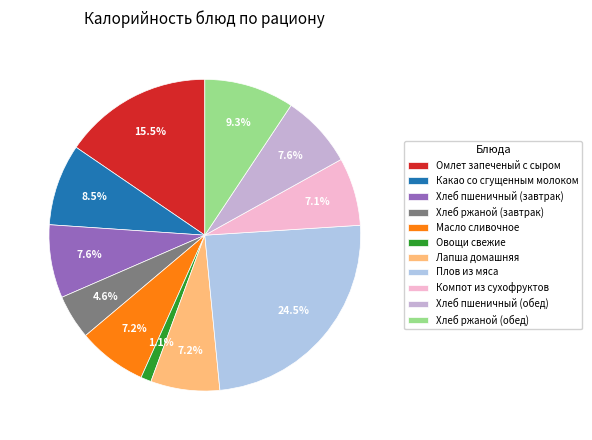

What is the smallest slice in the pie chart?

Овощи свежие